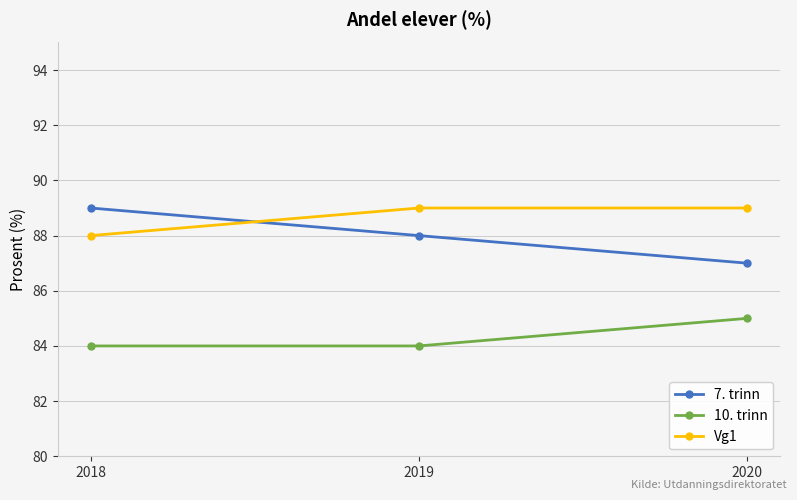

Count the number of categories in the chart.

3